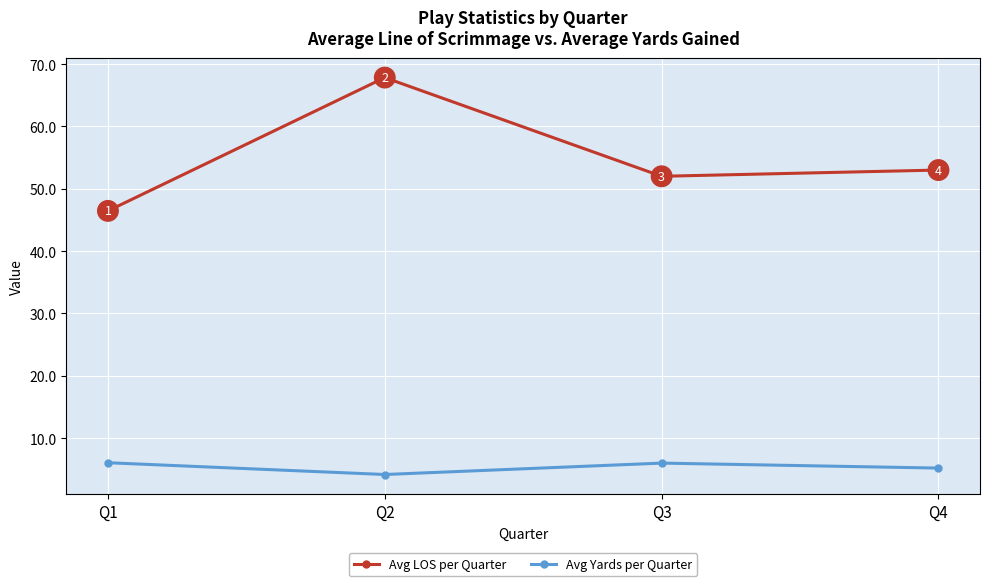

What are all the series names shown in the legend?

Avg LOS per Quarter, Avg Yards per Quarter